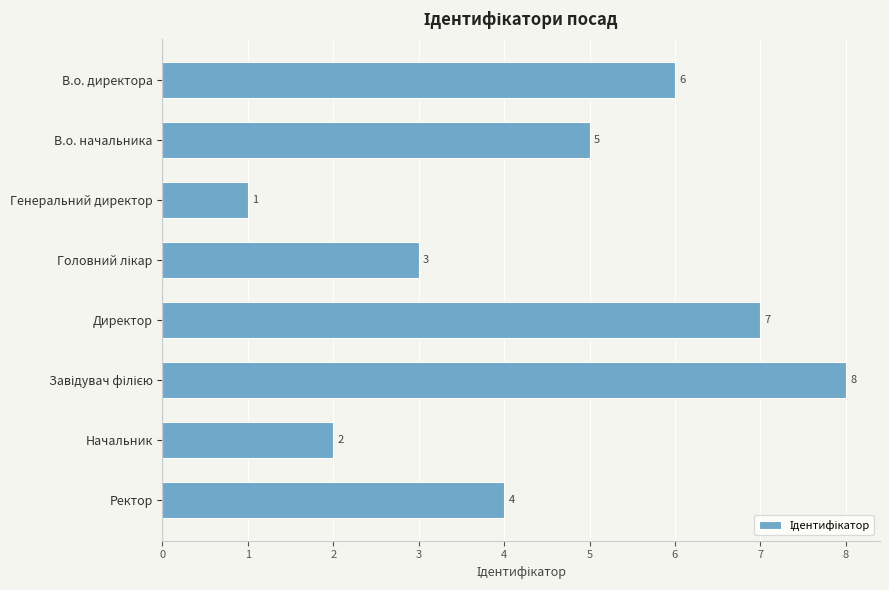

Count the values in the range 3 to 7.

5